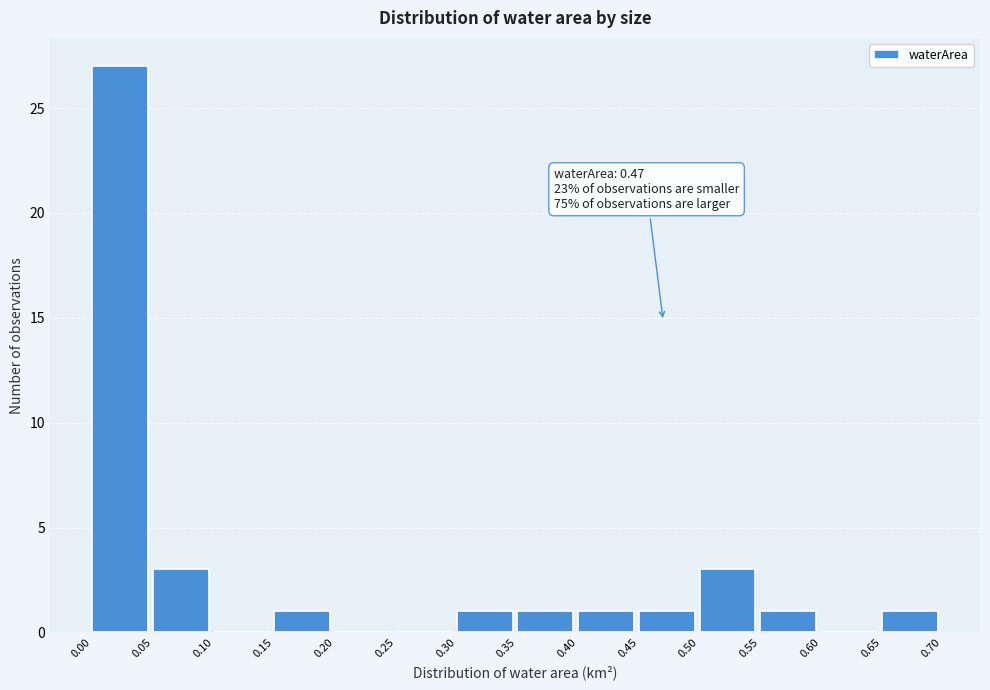

Which range on the x-axis has the tallest bar?

0.00 to 0.05